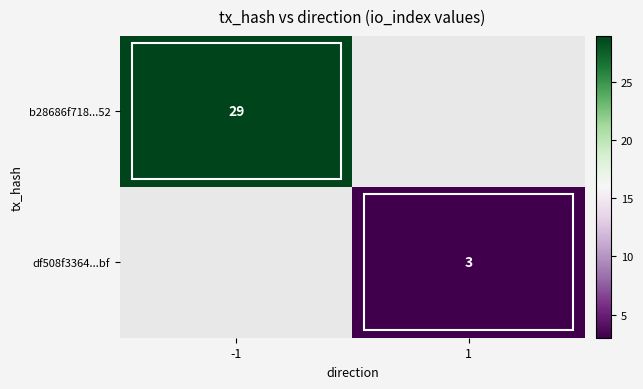

True or false: b28686f718...52 has a value of 29 at -1.

True